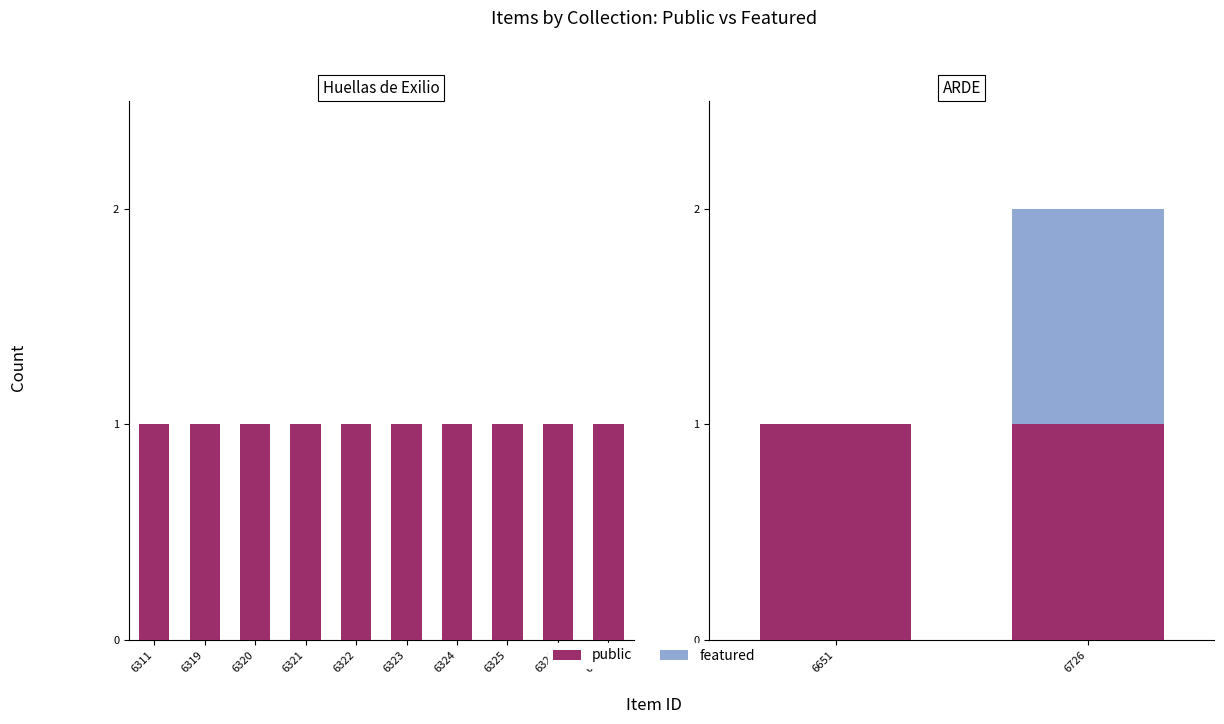

What is the lowest value of the public series?

1